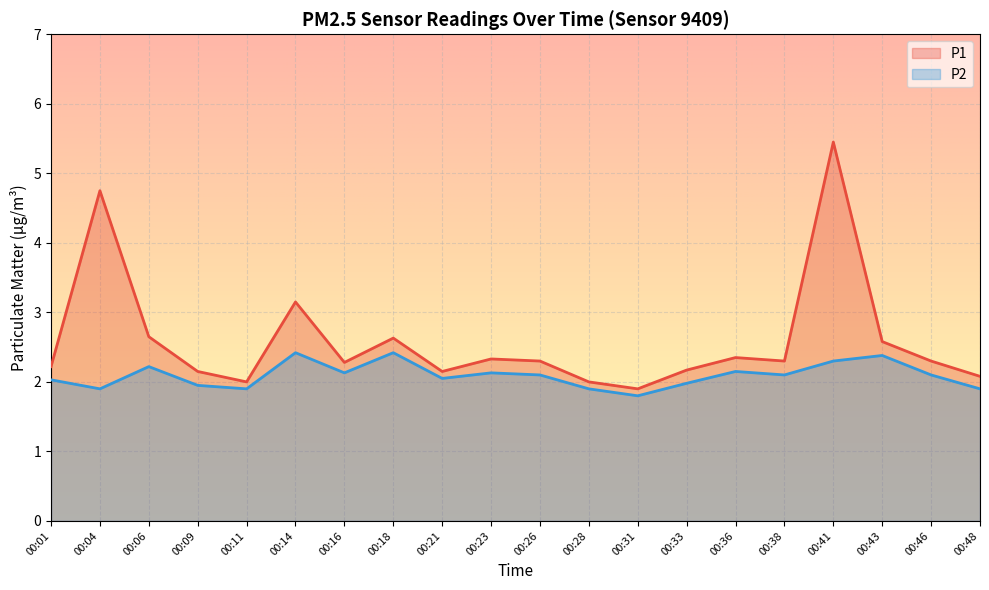

True or false: P2 and P1 cross at least once.

False